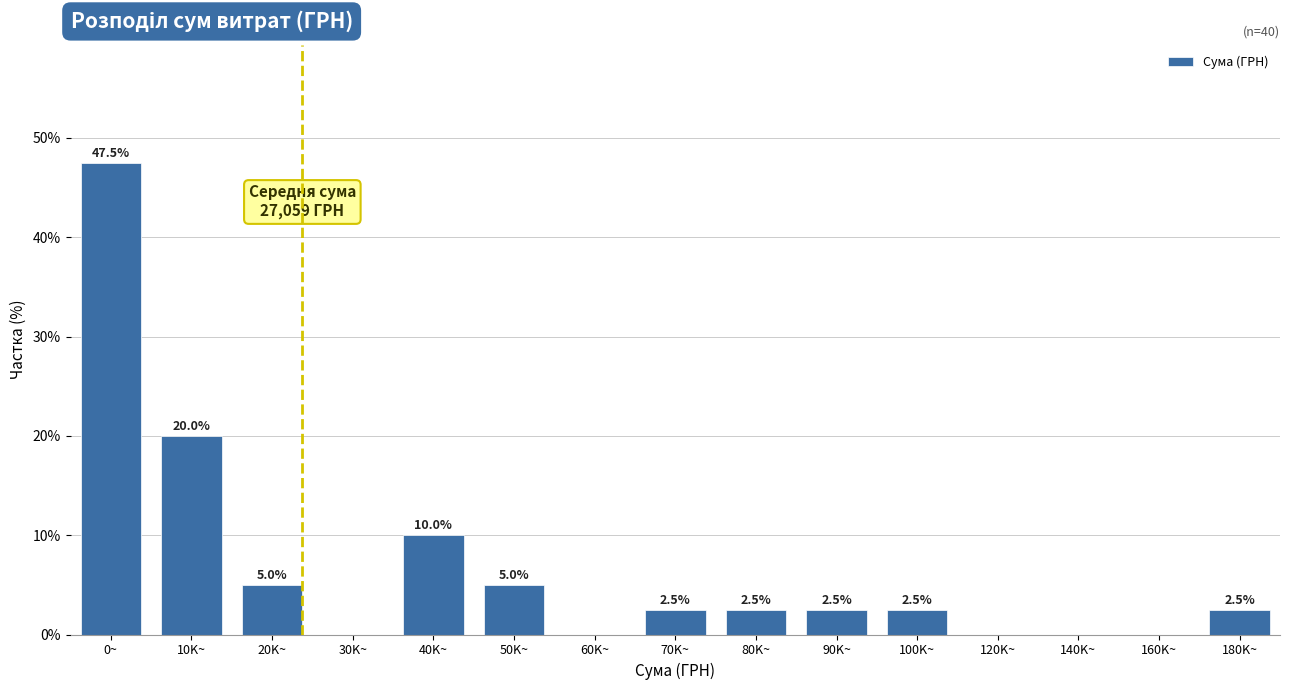

Reading left to right, what are all the values shown in this chart?

0~=47.5	10K~=20.0	20K~=5.0	30K~=0.0	40K~=10.0	50K~=5.0	60K~=0.0	70K~=2.5	80K~=2.5	90K~=2.5	100K~=2.5	120K~=0.0	140K~=0.0	160K~=0.0	180K~=2.5